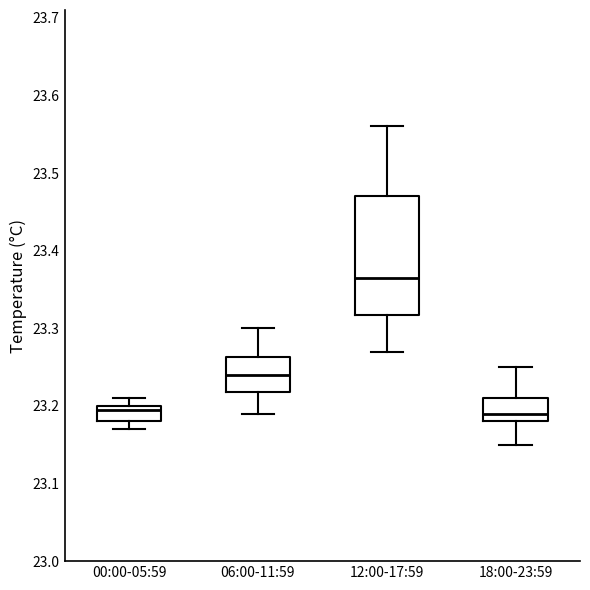

Reading left to right, read every box against the y-axis: the position of its median line, the range the box covers, and the ends of its whiskers. The values are not printed on the chart, so give them approximately, as read against the axis.

00:00-05:59: median 23.20 (just below the box's upper edge), box 23.18 to 23.20, whiskers 23.17 to 23.21
06:00-11:59: median 23.24, box 23.22 to 23.26, whiskers 23.19 to 23.30
12:00-17:59: median 23.37, box 23.32 to 23.47, whiskers 23.27 to 23.56
18:00-23:59: median 23.19, box 23.18 to 23.21, whiskers 23.15 to 23.25